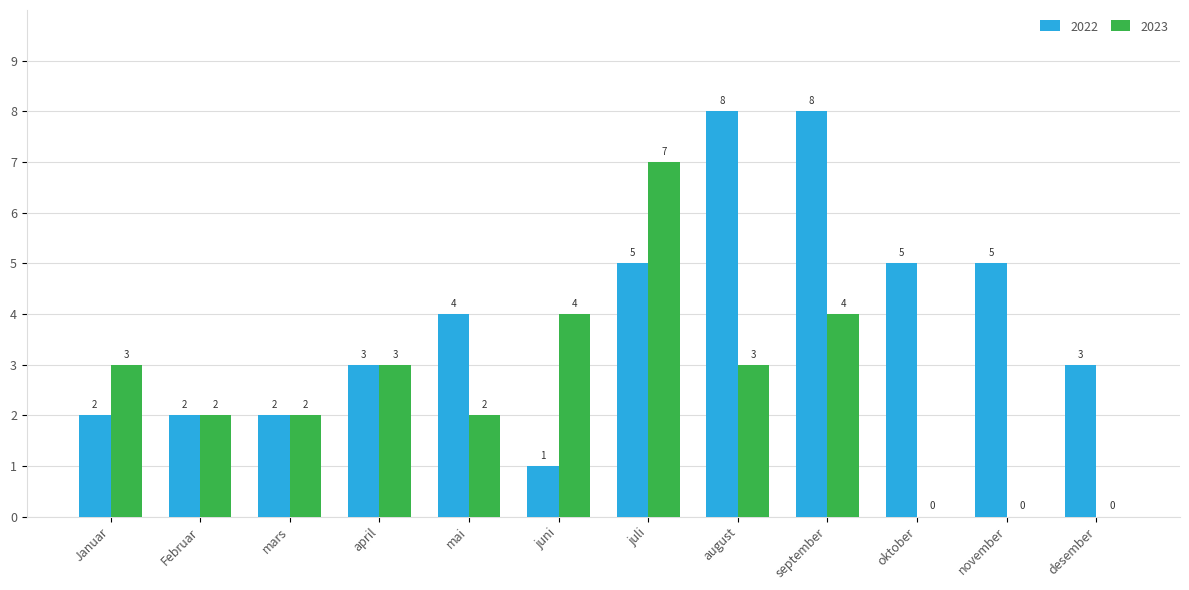

What are all the series names shown in the legend?

2022, 2023